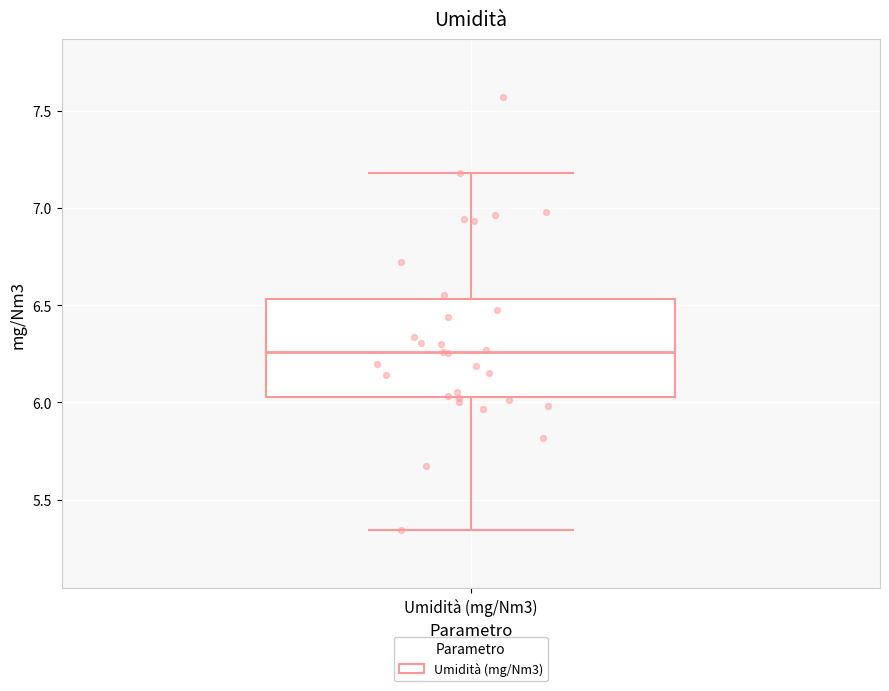

Read this box plot against the y-axis: the position of the median line, the range covered by the box, and the ends of both whiskers. The values are not printed on the chart, so give them approximately, as read against the axis.

median 6.25, box 6.05 to 6.55, whiskers 5.35 to 7.20